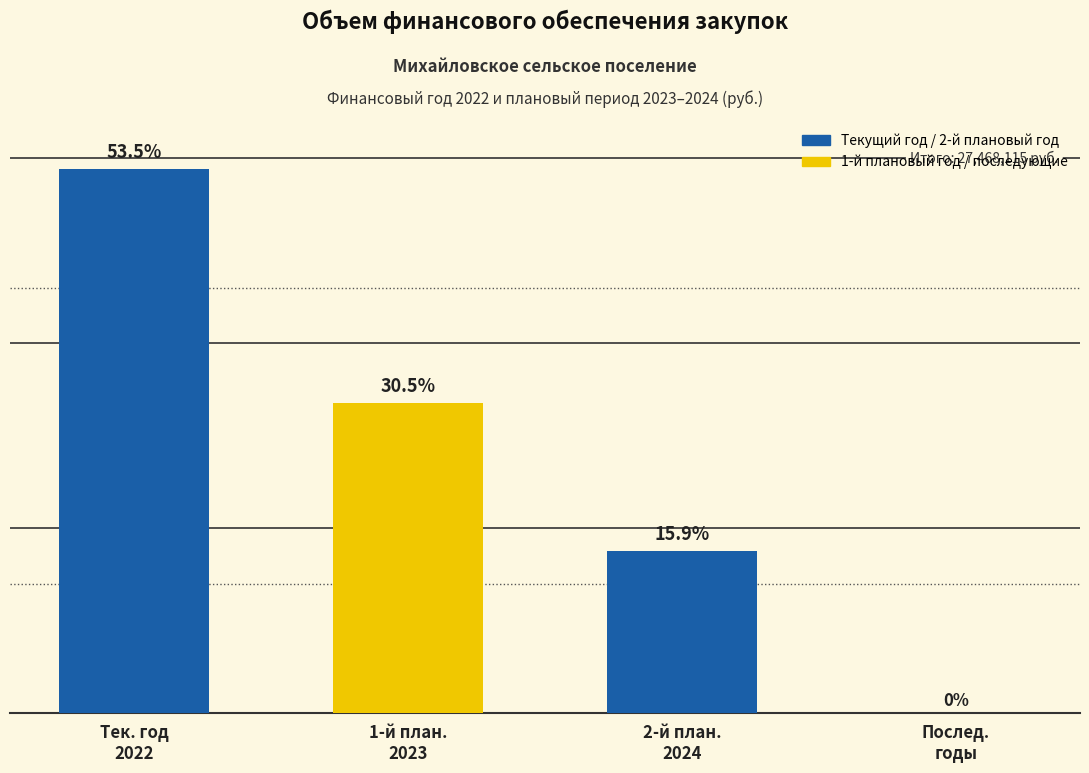

At which label is the value closest to 7350501?

1-й план.
2023